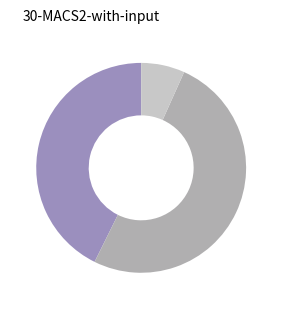

Is there a majority slice in this chart?

Yes